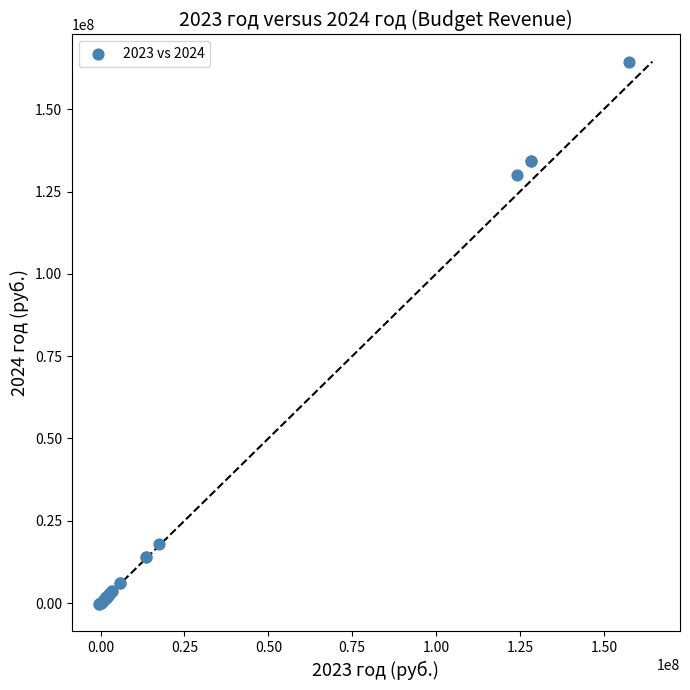

What Y value in the scatter plot is closest to 82032083?

129956690.0